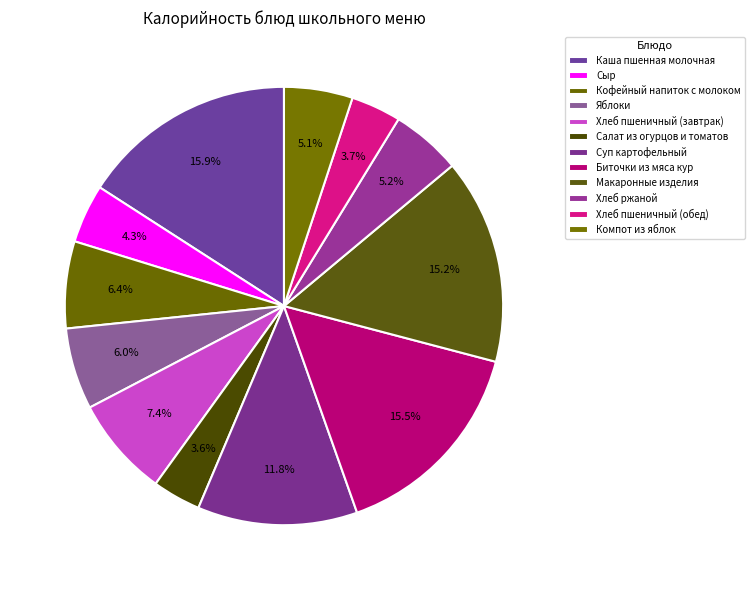

To the nearest percent, what percentage of the pie is Сыр?

4%